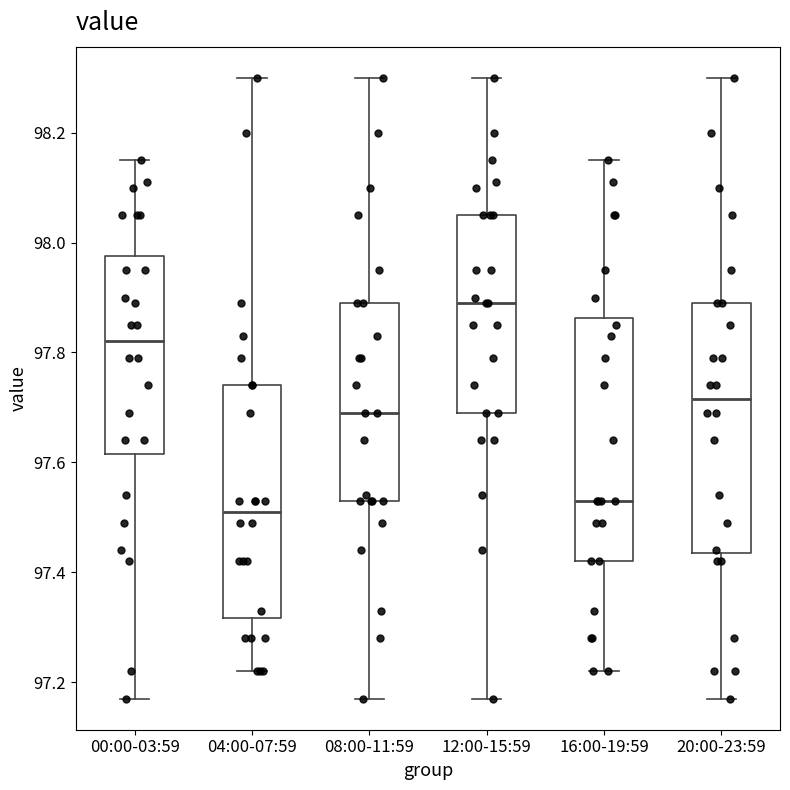

Reading left to right, transcribe this box plot: for each box, give where its median line is, the range the box spans, and where its two whiskers end, as read against the y-axis. The values are not printed on the chart, so give them approximately, as read against the axis.

00:00-03:59: median 97.82, box 97.62 to 97.98, whiskers 97.18 to 98.16
04:00-07:59: median 97.52, box 97.32 to 97.74, whiskers 97.22 to 98.30
08:00-11:59: median 97.70, box 97.54 to 97.90, whiskers 97.18 to 98.30
12:00-15:59: median 97.90, box 97.70 to 98.06, whiskers 97.18 to 98.30
16:00-19:59: median 97.54, box 97.42 to 97.86, whiskers 97.22 to 98.16
20:00-23:59: median 97.72, box 97.44 to 97.90, whiskers 97.18 to 98.30